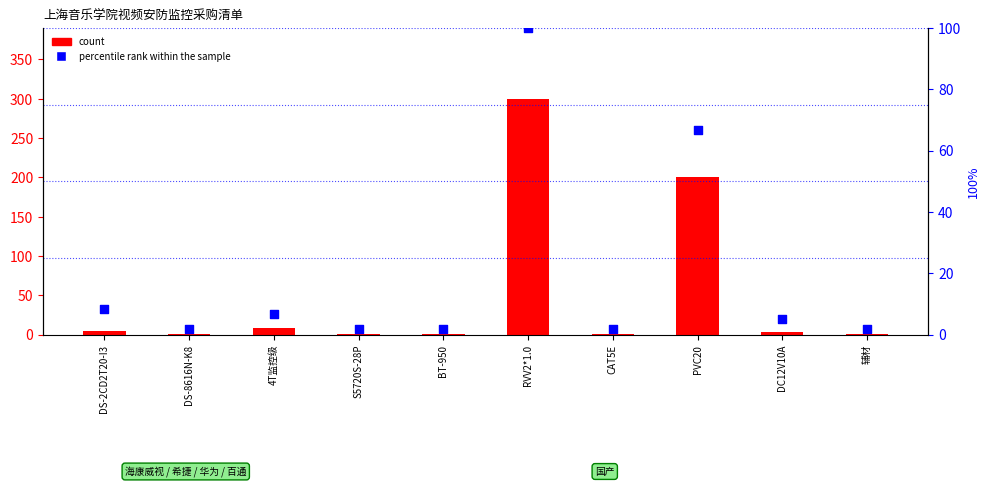

At which category is the sum across all series the highest?

RVV2*1.0